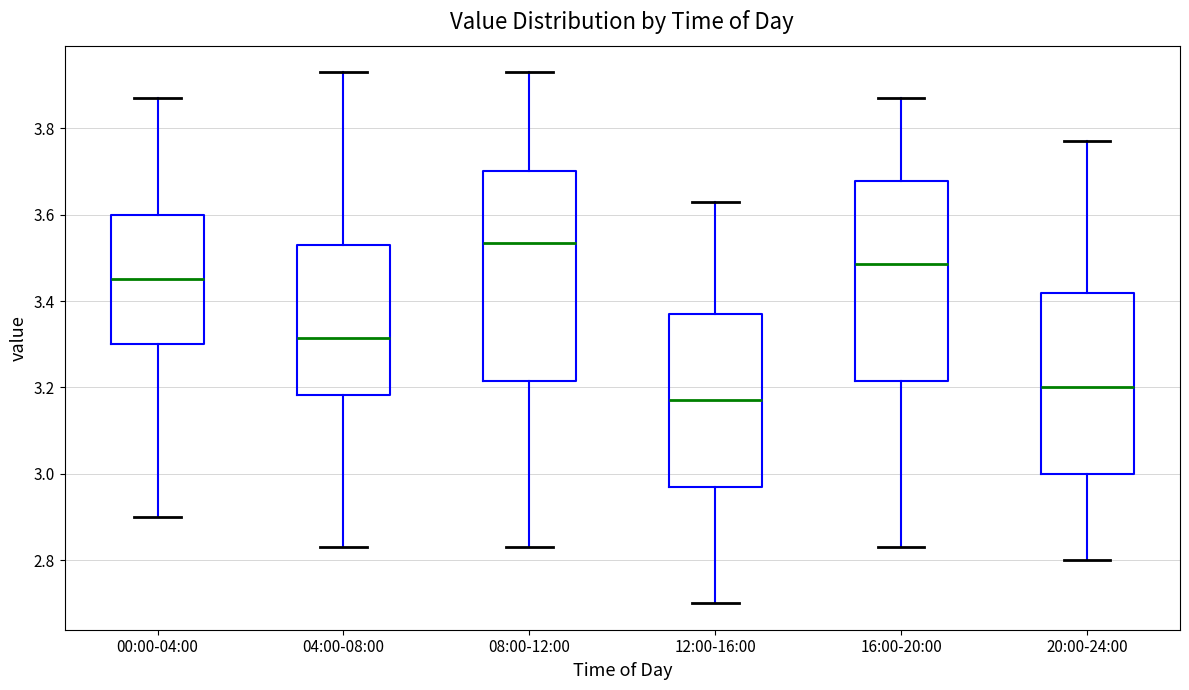

Reading left to right, read every box against the y-axis: the position of its median line, the range the box covers, and the ends of its whiskers. The values are not printed on the chart, so give them approximately, as read against the axis.

00:00-04:00: median 3.46, box 3.30 to 3.60, whiskers 2.90 to 3.88
04:00-08:00: median 3.32, box 3.18 to 3.54, whiskers 2.84 to 3.94
08:00-12:00: median 3.54, box 3.22 to 3.70, whiskers 2.84 to 3.94
12:00-16:00: median 3.18, box 2.98 to 3.38, whiskers 2.70 to 3.64
16:00-20:00: median 3.48, box 3.22 to 3.68, whiskers 2.84 to 3.88
20:00-24:00: median 3.20, box 3.00 to 3.42, whiskers 2.80 to 3.78